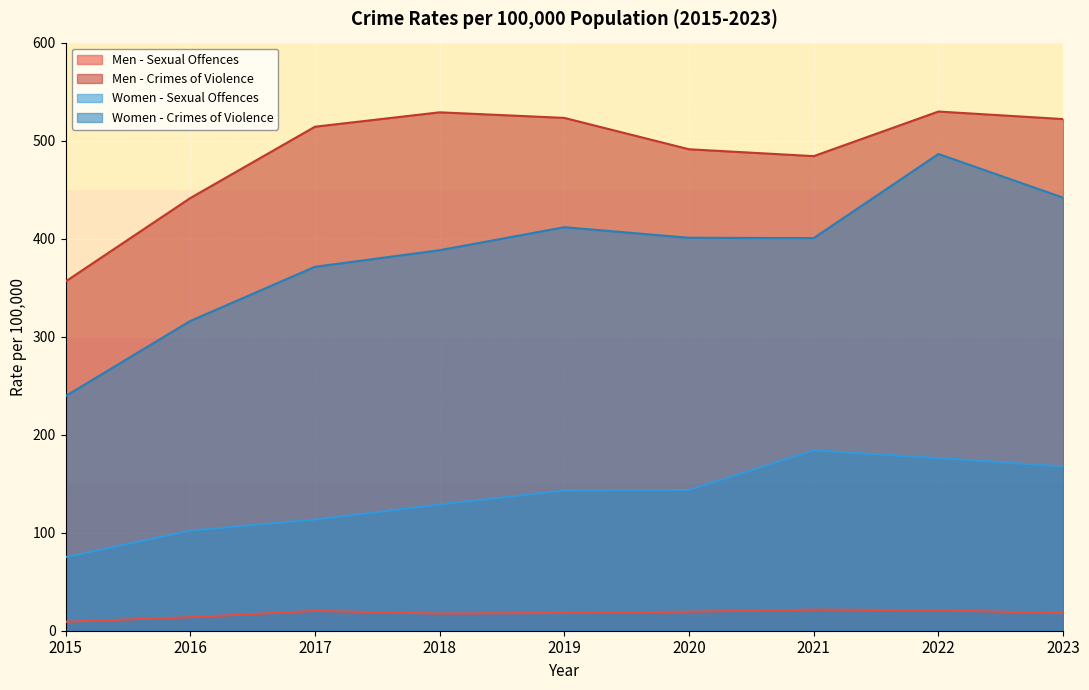

True or false: Women - Crimes of Violence and Women - Sexual Offences intersect in this chart.

False